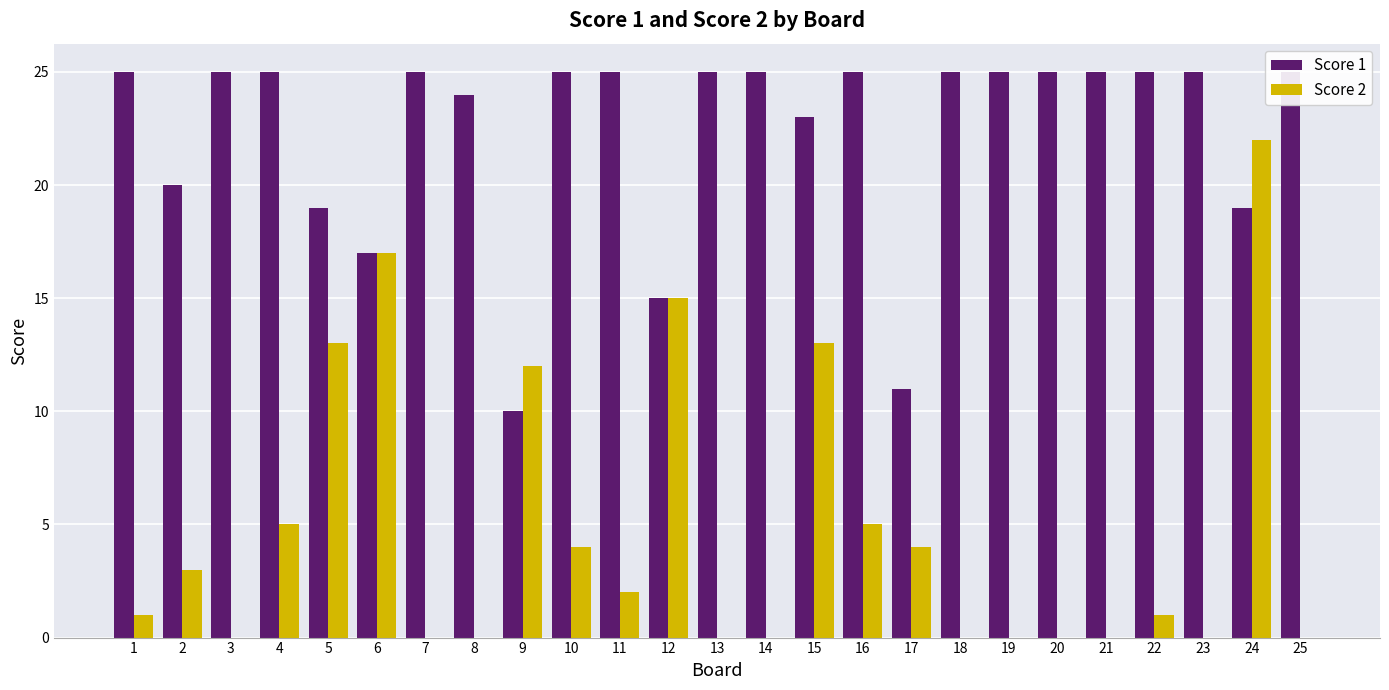

List the labels in order of Score 2 value, largest first.

24, 6, 12, 5, 15, 9, 4, 16, 10, 17, 2, 11, 1, 22, 3, 7, 8, 13, 14, 18, 19, 20, 21, 23, 25